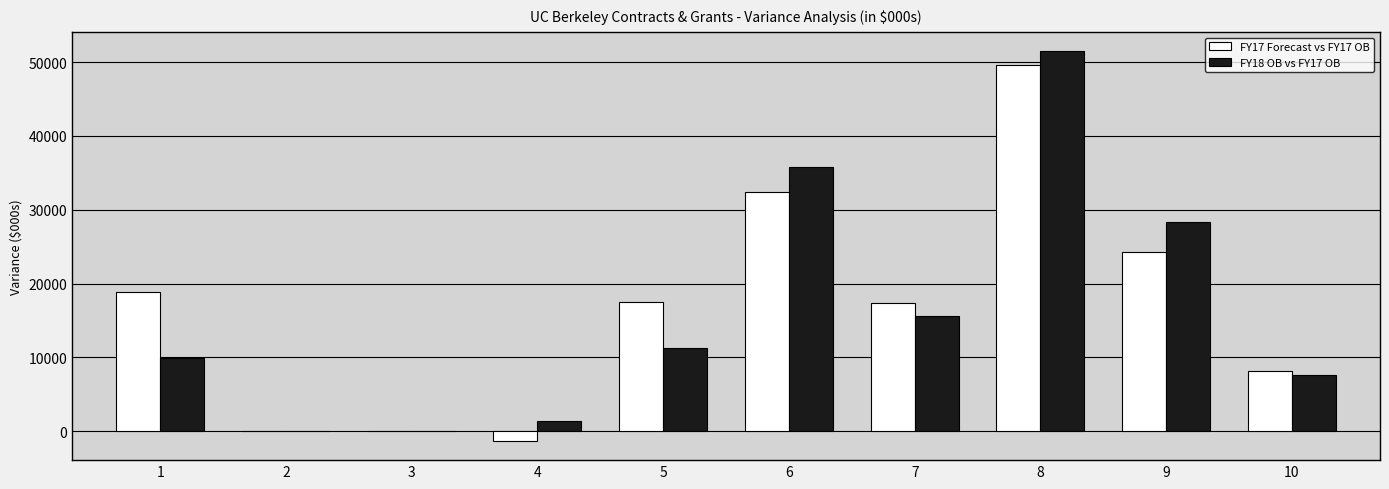

What is the difference between the FY17 Forecast vs FY17 OB values at 8 and 9?

25407.1